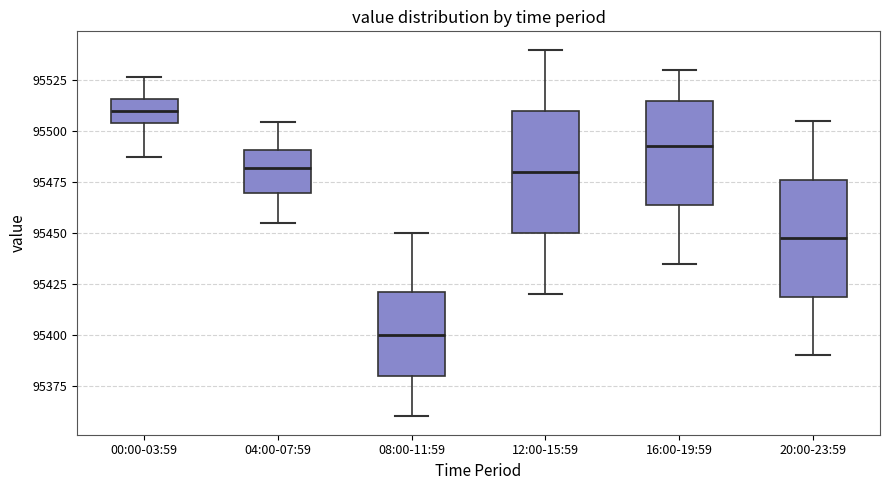

Reading left to right, transcribe this box plot: for each box, give where its median line is, the range the box spans, and where its two whiskers end, as read against the y-axis. The values are not printed on the chart, so give them approximately, as read against the axis.

00:00-03:59: median 95510, box 95505 to 95515, whiskers 95490 to 95525
04:00-07:59: median 95480, box 95470 to 95490, whiskers 95455 to 95505
08:00-11:59: median 95400, box 95380 to 95420, whiskers 95360 to 95450
12:00-15:59: median 95480, box 95450 to 95510, whiskers 95420 to 95540
16:00-19:59: median 95495, box 95465 to 95515, whiskers 95435 to 95530
20:00-23:59: median 95450, box 95420 to 95475, whiskers 95390 to 95505